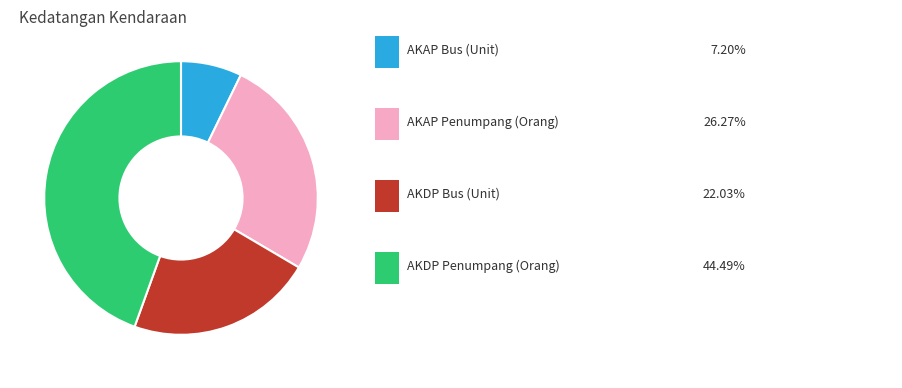

Count the number of slices in the pie.

4